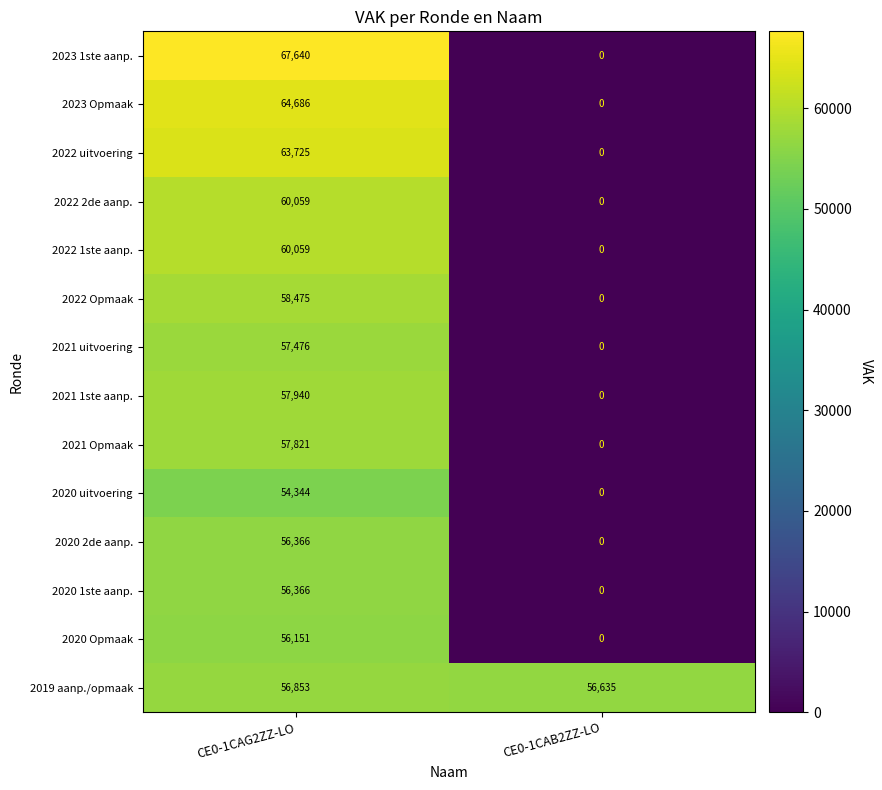

How many distinct data groups are displayed?

14